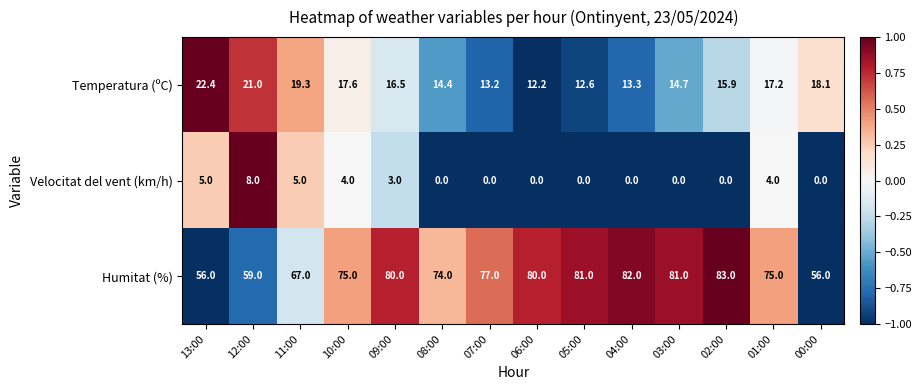

List the series in order of their overall mean, lowest first.

Velocitat del vent (km/h), Temperatura (ºC), Humitat (%)